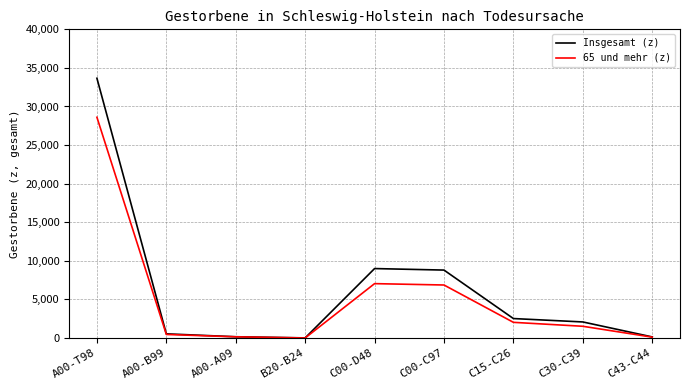

The value of 65 und mehr (z) at C00-C97 is 6867. True or false?

True